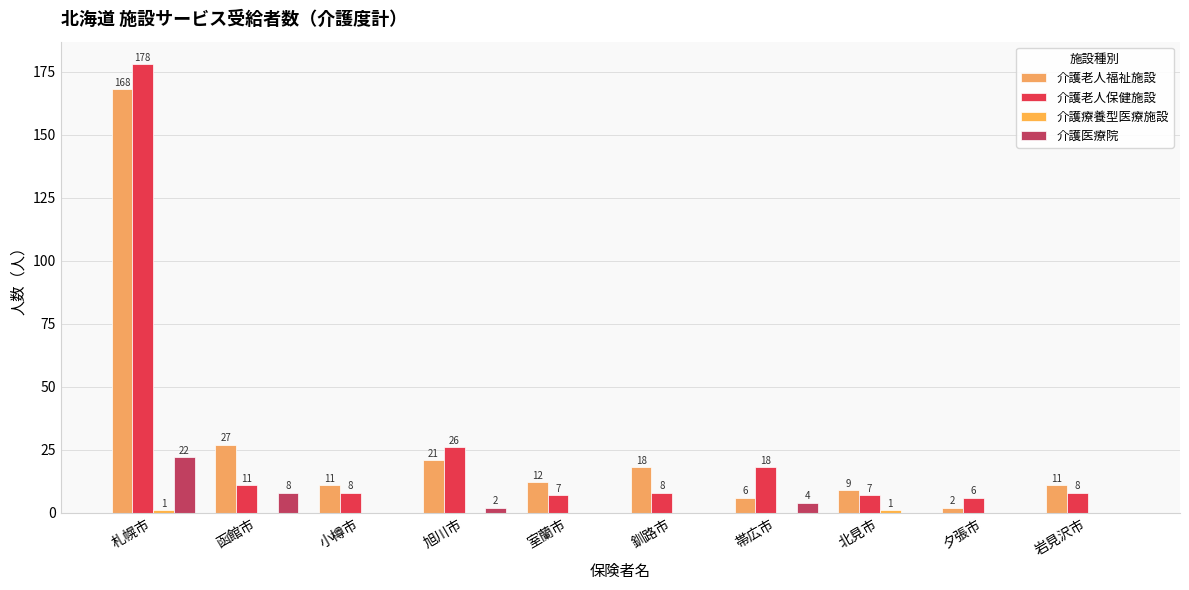

Are the bars horizontal?

No